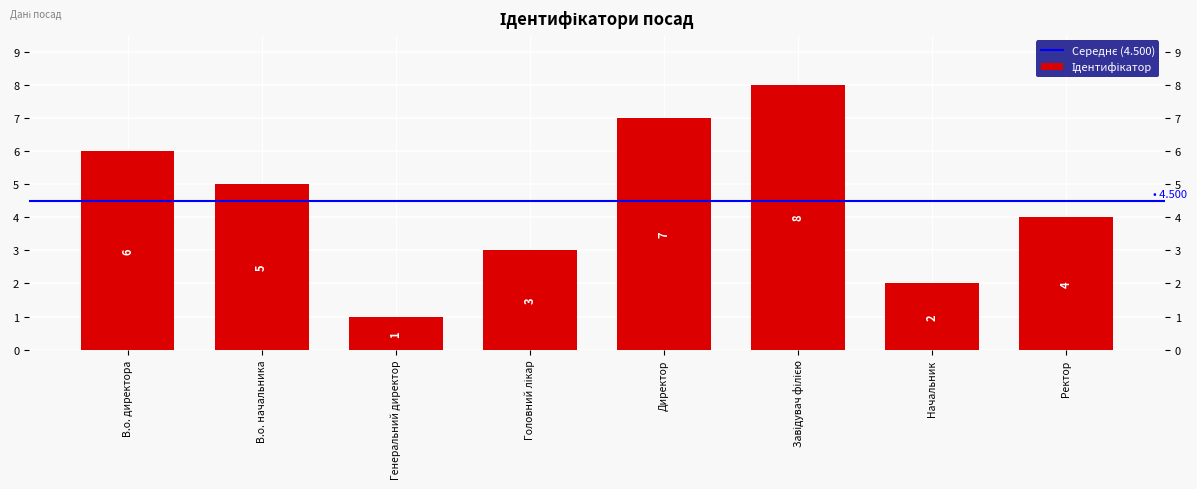

Reading left to right, what are all the values shown in this chart?

В.о. директора=6	В.о. начальника=5	Генеральний директор=1	Головний лікар=3	Директор=7	Завідувач філією=8	Начальник=2	Ректор=4